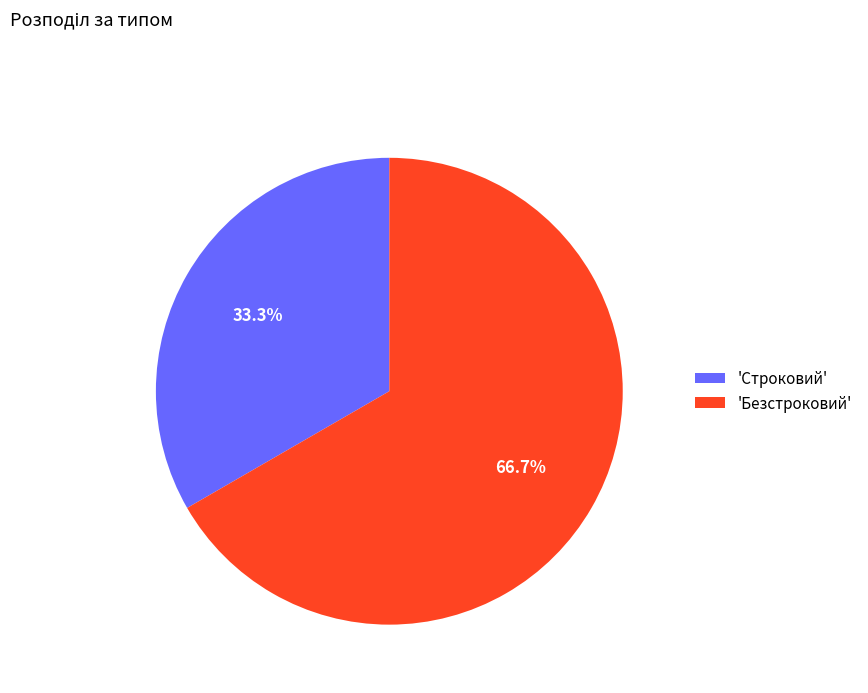

Rank the categories by value from highest to lowest.

'Безстроковий', 'Строковий'